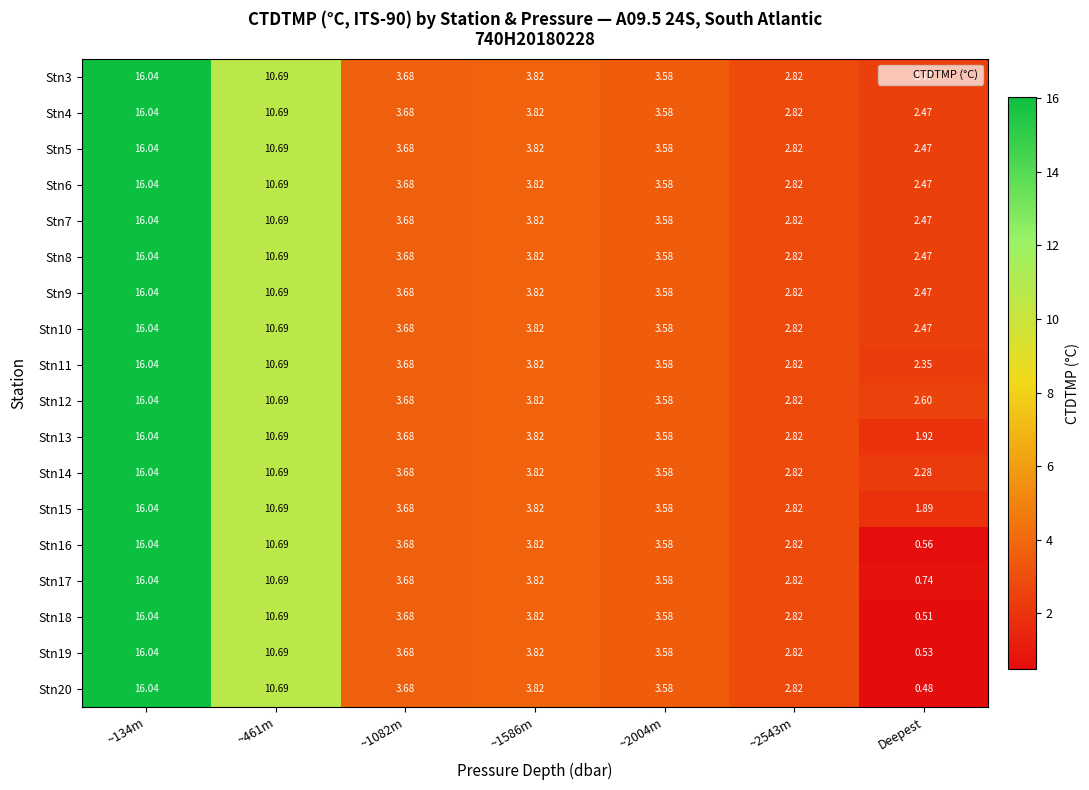

Which label corresponds to the smallest value in the chart?

Deepest